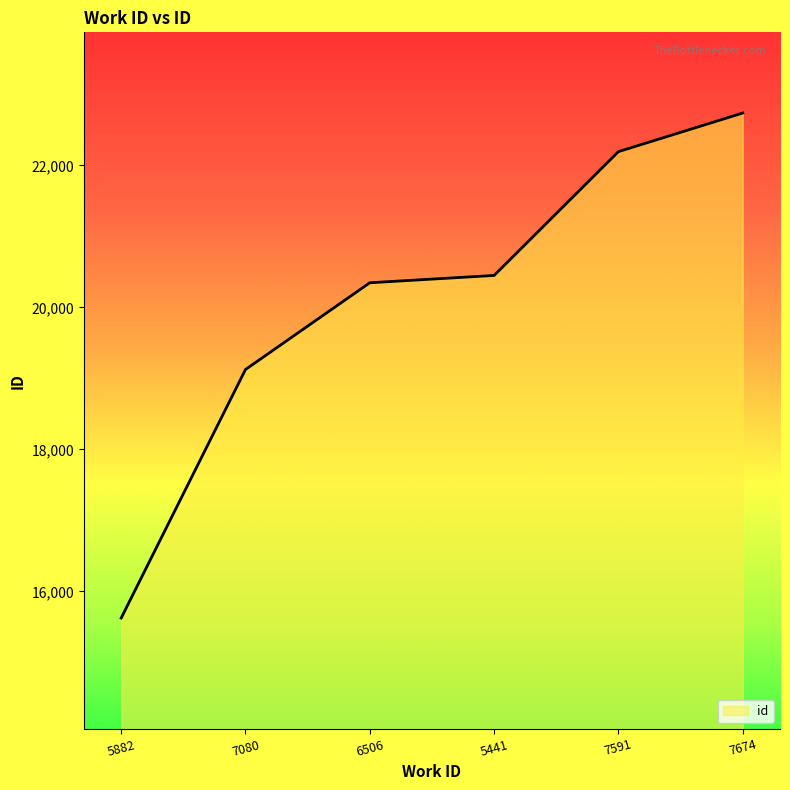

The chart shows a value of 36191 at 7674. True or false?

False